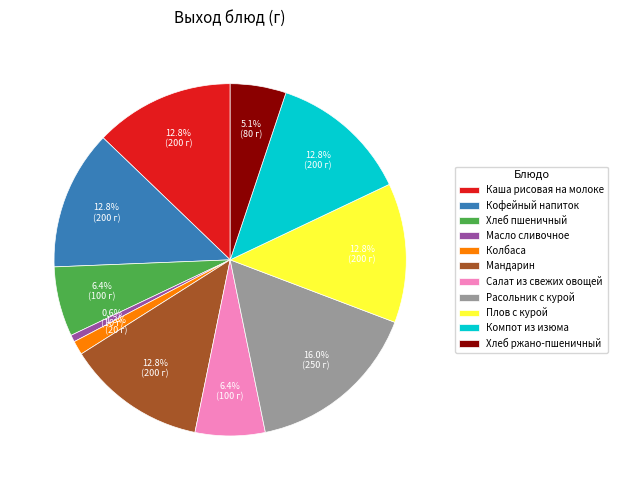

How many segments does this pie chart have?

11